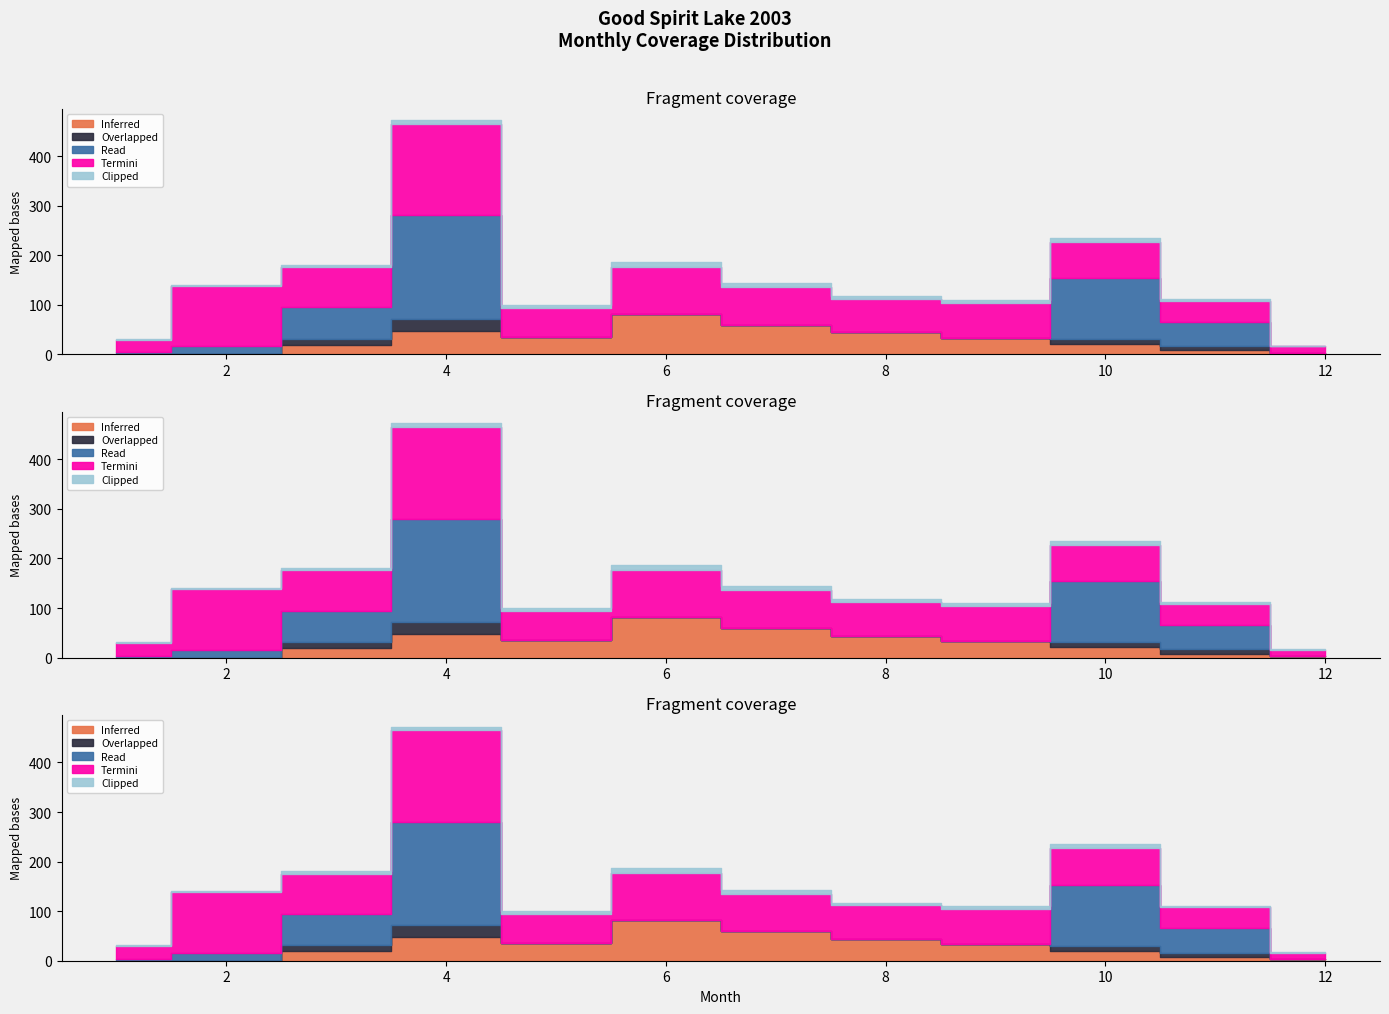

The Overlapped series shows 12.0 at 5. True or false?

False